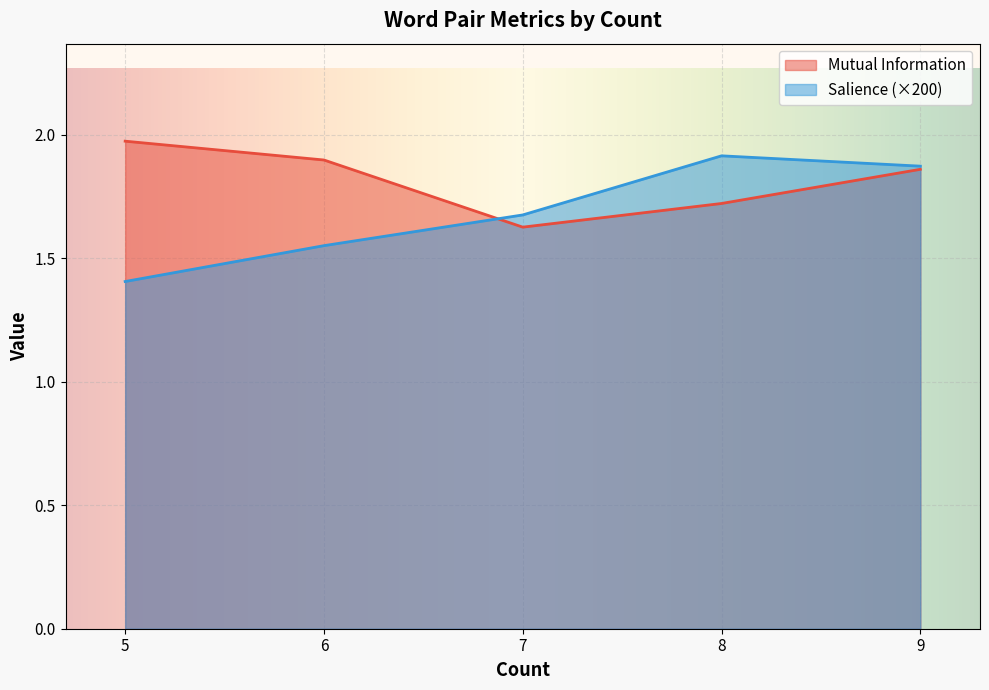

The Salience (×200) series shows 1.9 at 8. True or false?

True